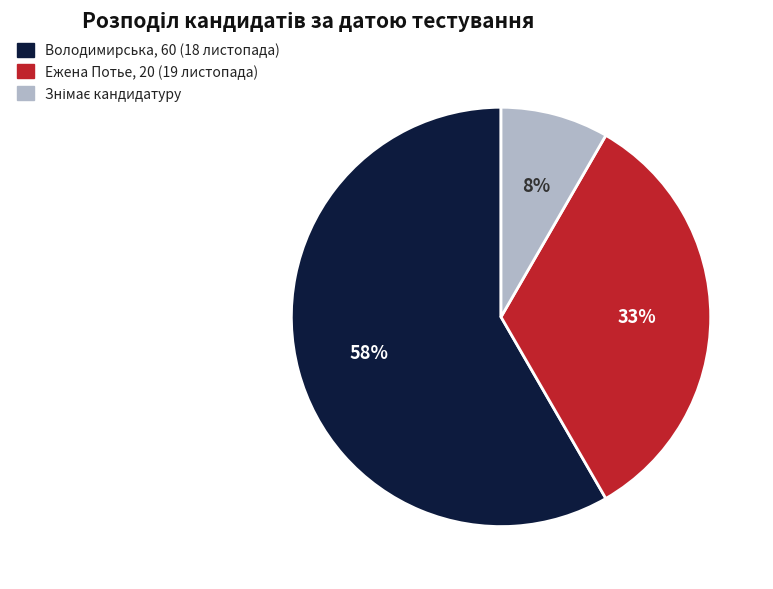

What percentage is the Ежена Потье, 20 (19 листопада) slice, to the nearest percent?

33%